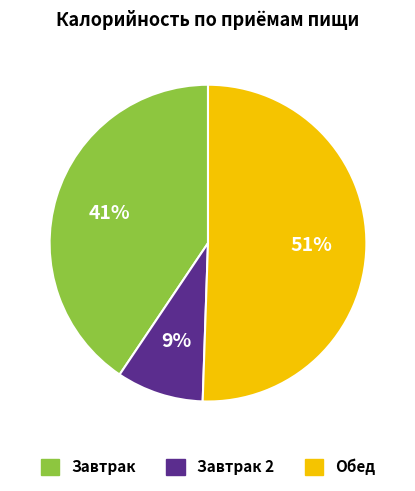

Does any single category account for the majority?

Yes